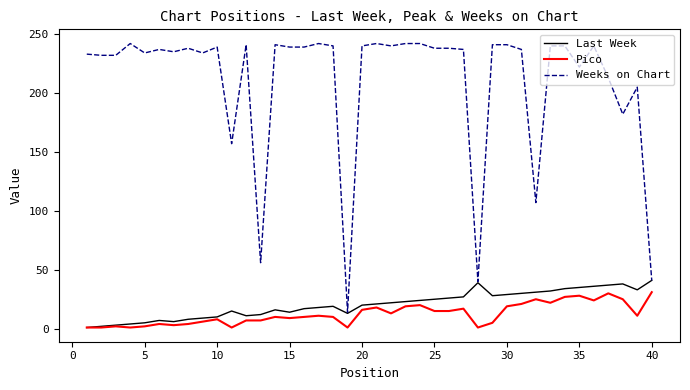

Which series has the largest total across all categories?

Weeks on Chart